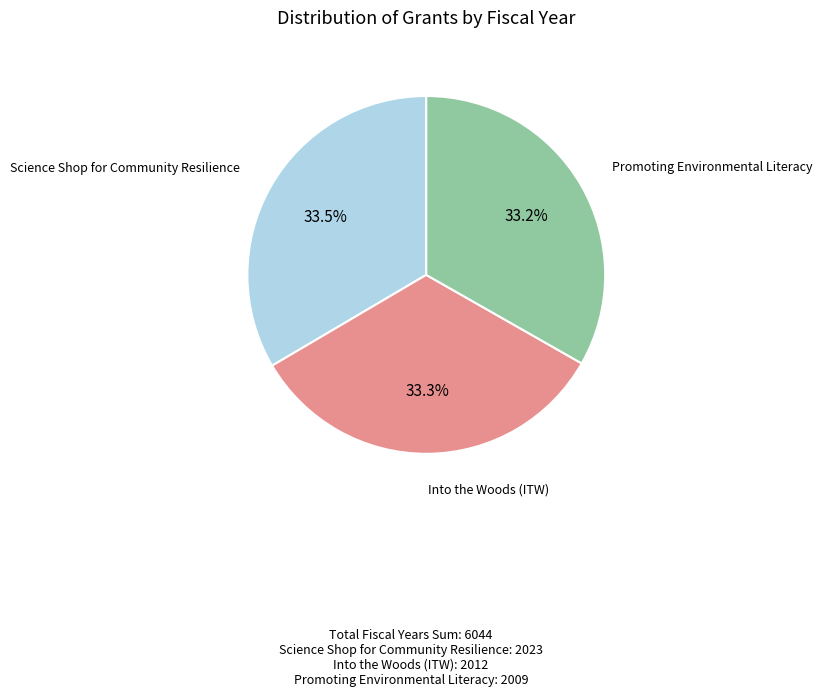

Is there a majority slice in this chart?

No